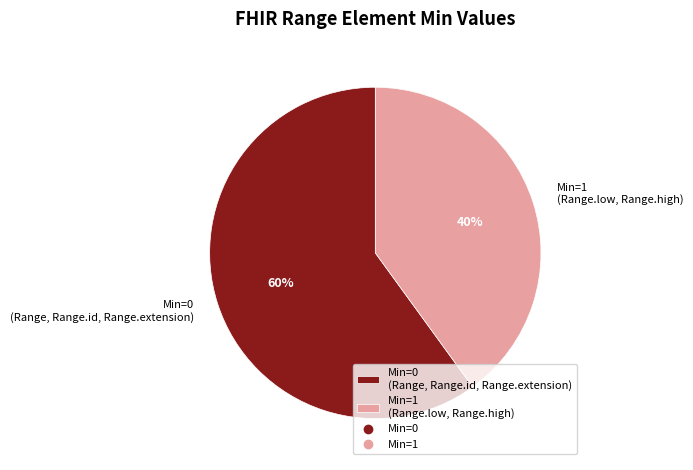

Is the sum of Min=0 (Range, Range.id, Range.extension) and Min=1 (Range.low, Range.high) greater than half?

Yes